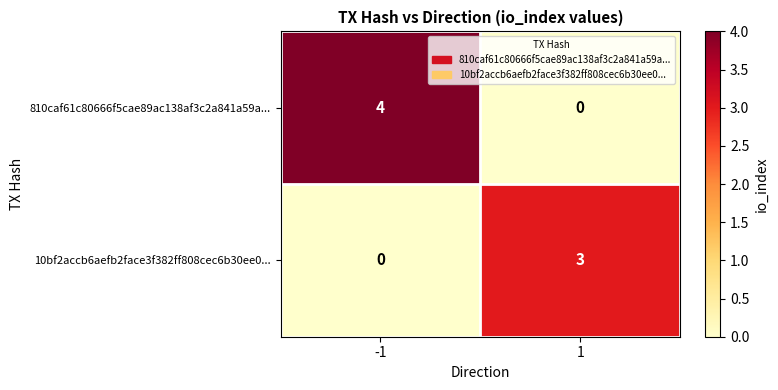

True or false: 10bf2accb6aefb2face3f382ff808cec6b30ee0... has a value of 1 at 1.

False